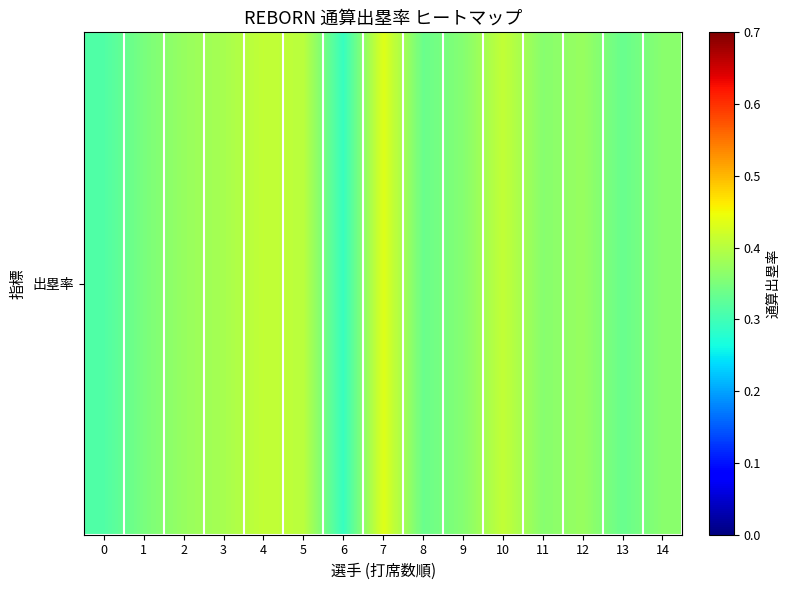

Rank the categories by value from lowest to highest.

6, 0, 13, 8, 1, 9, 11, 14, 2, 12, 3, 5, 10, 4, 7